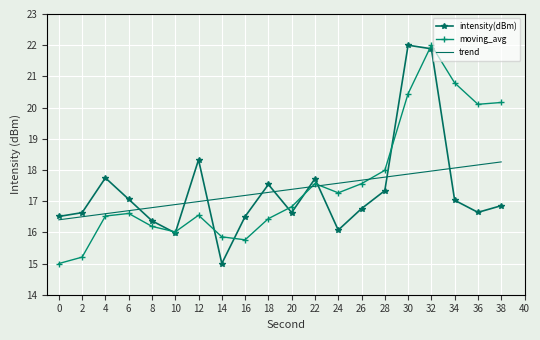

What is the difference between the maximum and second lowest values in the trend series?

1.8